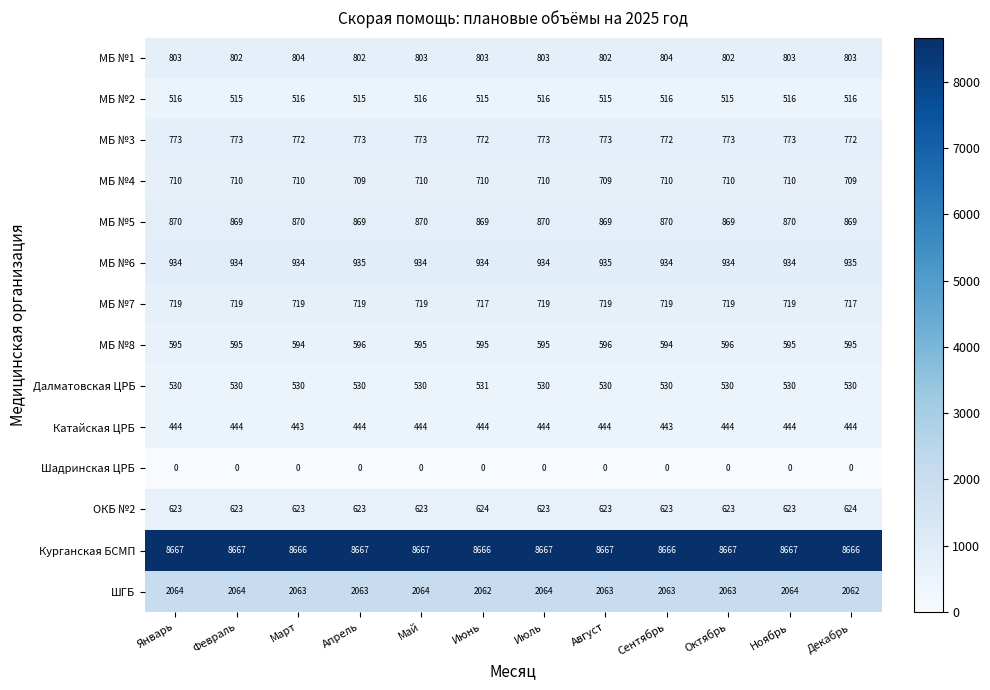

How many distinct data groups are displayed?

14